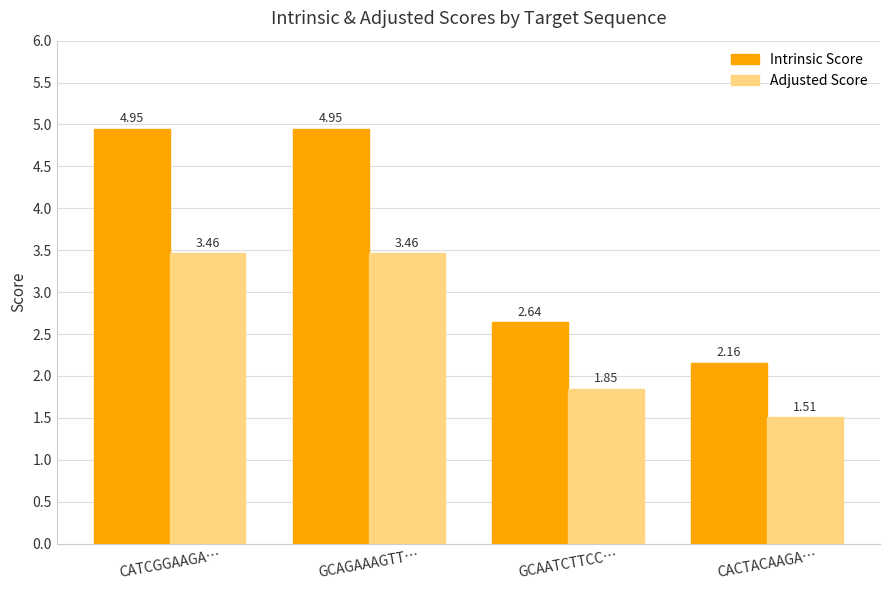

At which category does the chart reach its minimum across all series?

CACTACAAGA…